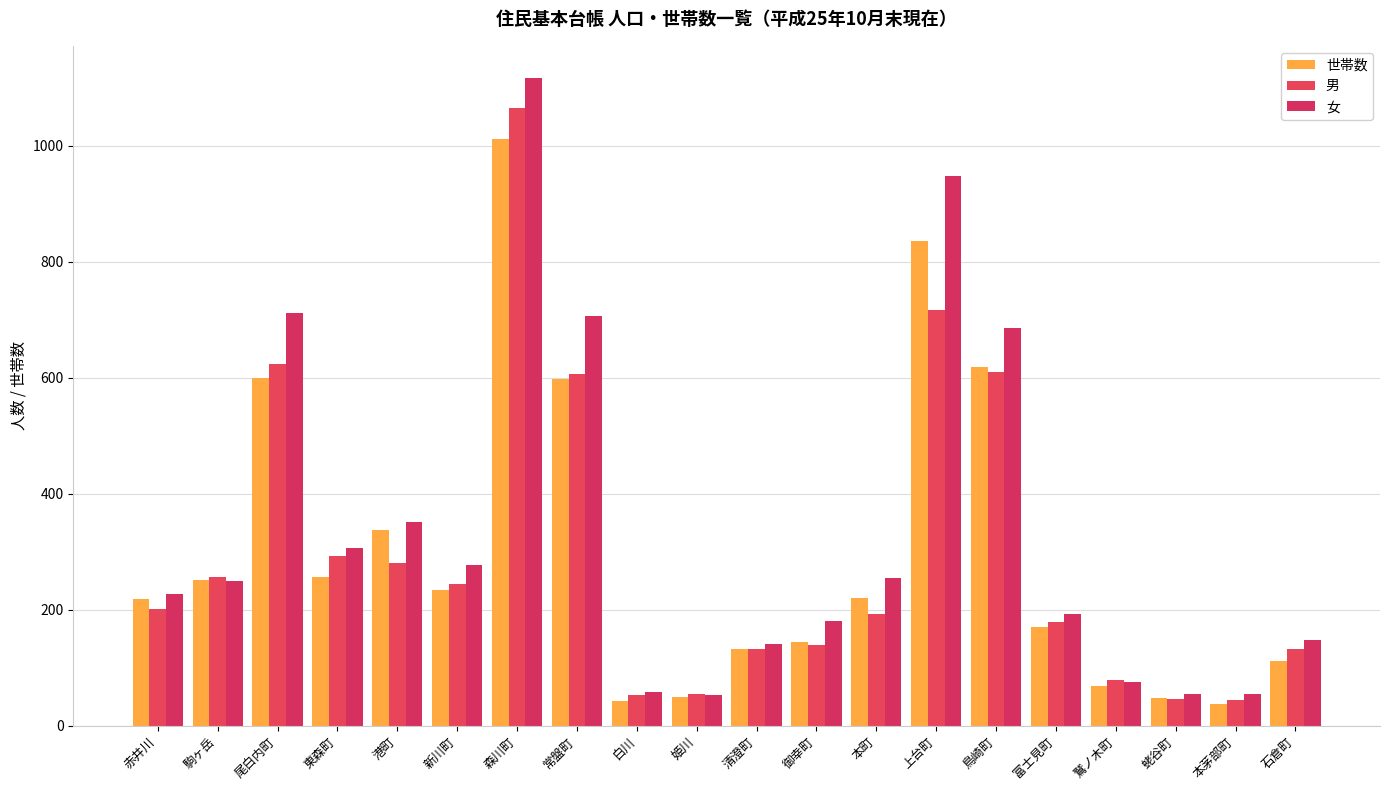

Reading left to right, extract all data points from this chart.

世帯数: 218	251	599	257	338	234	1012	597	42	50	132	145	220	836	619	170	69	48	37	111
男: 201	257	623	292	281	245	1065	606	53	54	133	139	192	717	610	178	79	46	44	132
女: 227	250	712	306	351	277	1116	707	58	53	141	181	255	947	686	193	75	54	55	147